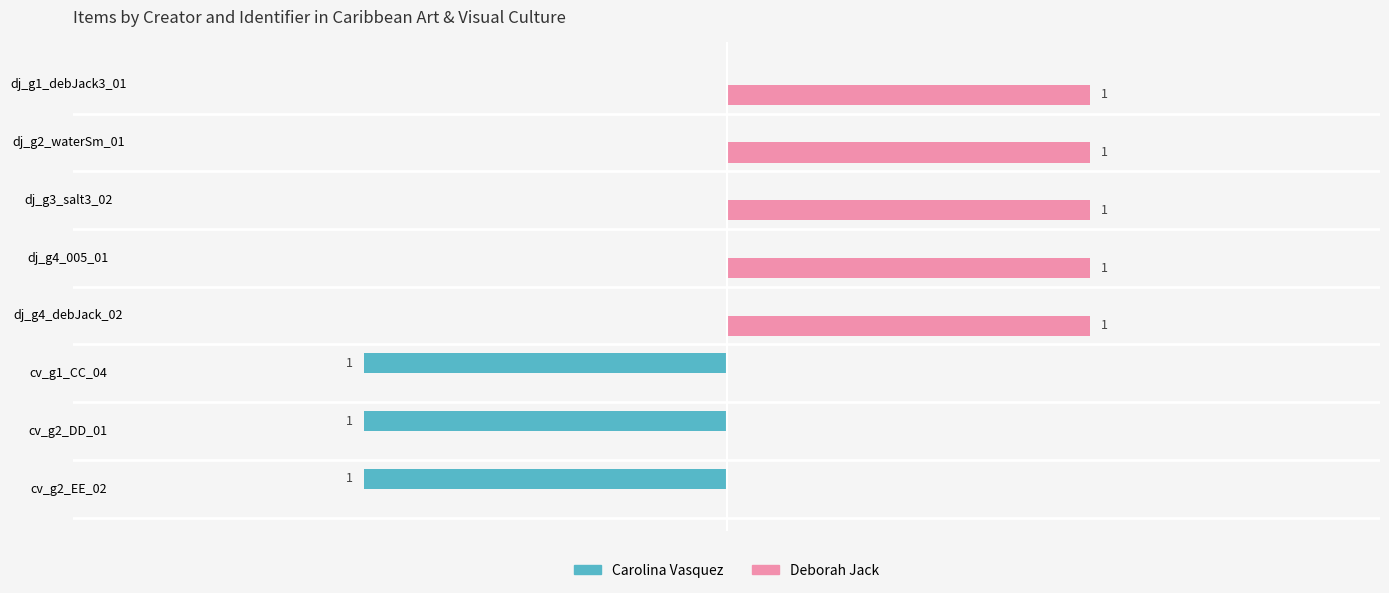

Which series has the largest total across all categories?

Deborah Jack